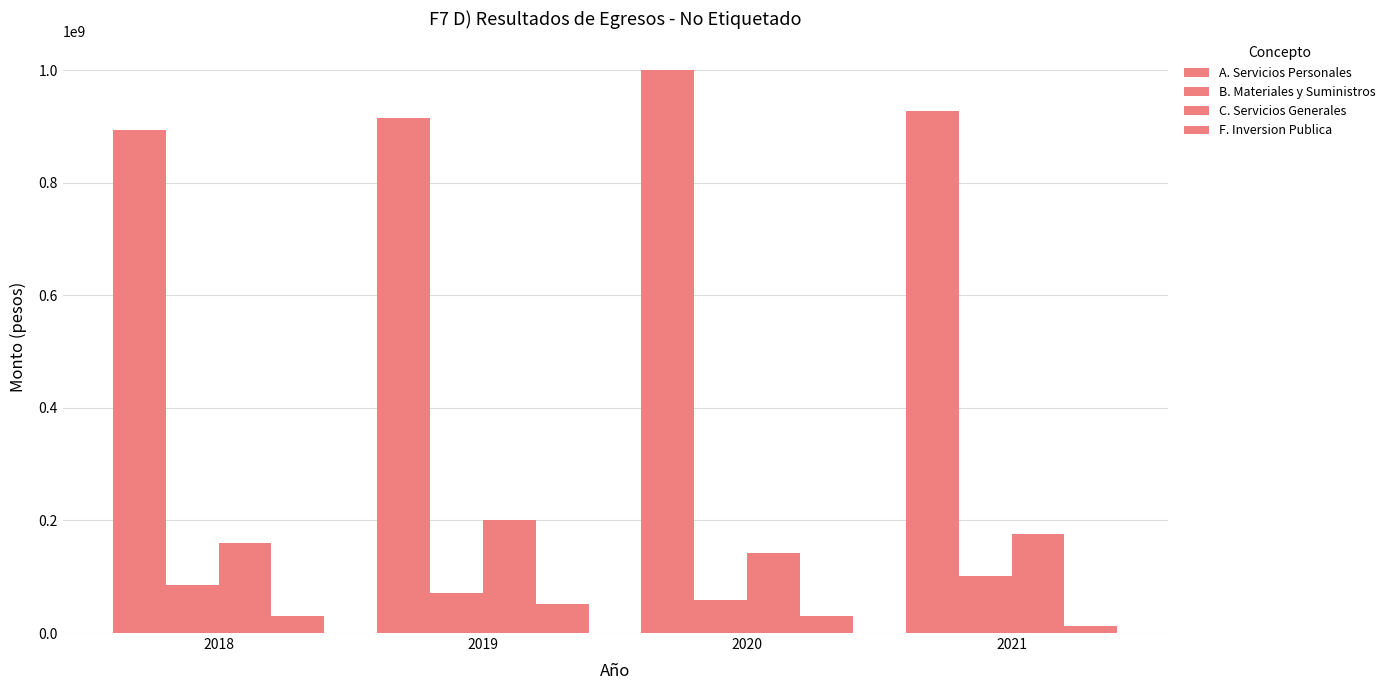

What is the difference between the maximum and second lowest values in the F. Inversion Publica series?

22121963.8